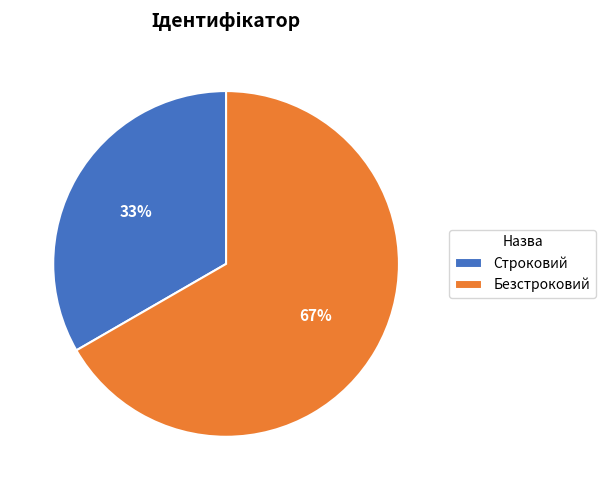

To the nearest percent, what is the combined percentage of Безстроковий and Строковий?

100%